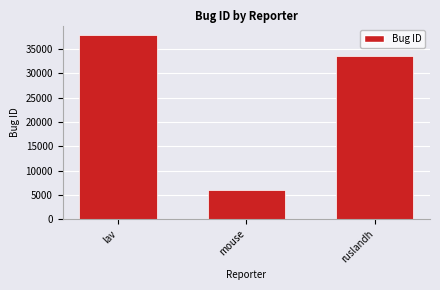

Reading left to right, what are all the values shown in this chart?

lav=37983	mouse=6029	ruslandh=33642